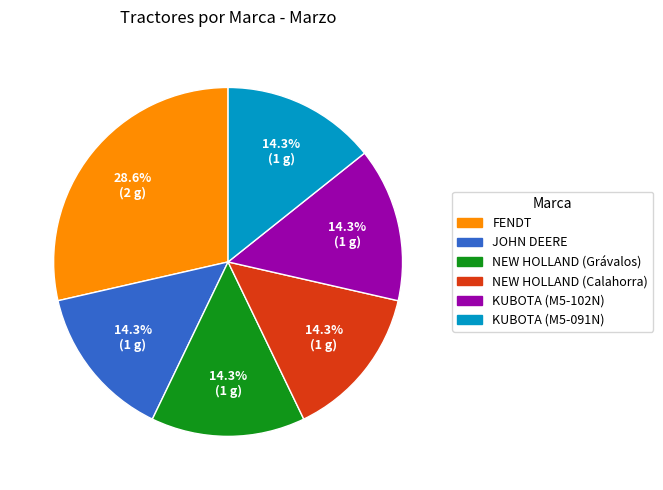

What is the largest slice in the pie chart?

FENDT